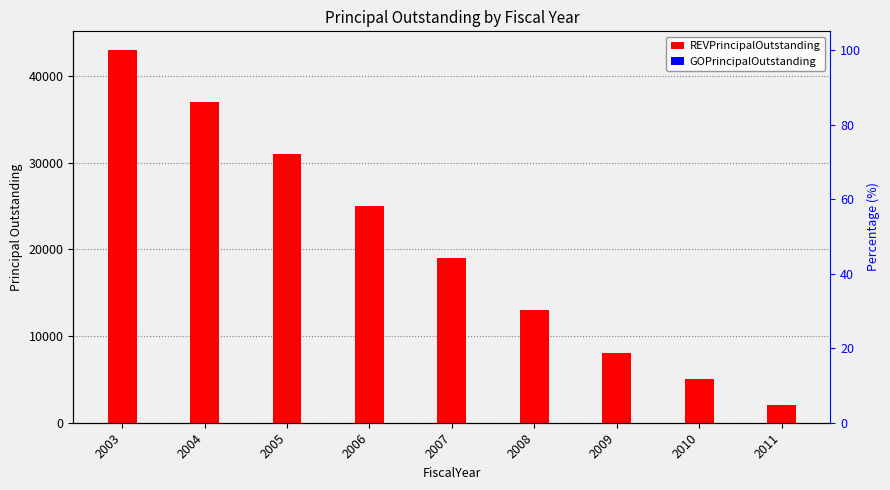

True or false: REVPrincipalOutstanding has a value of 43000 at 2003.

True